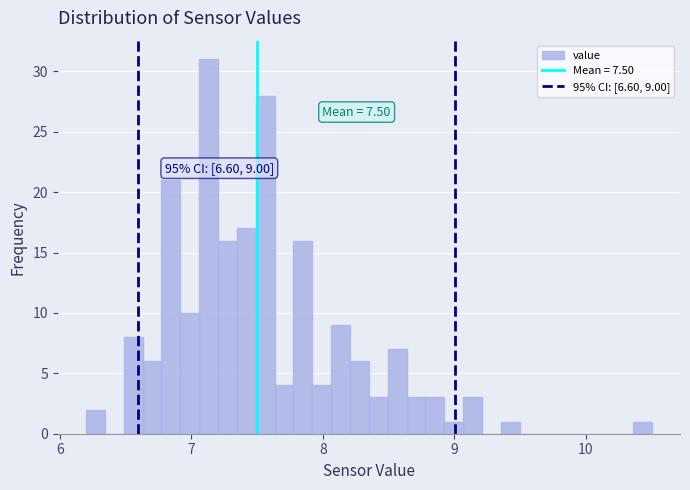

Read against the x-axis, roughly where is the centre of the tallest bar?

7.1